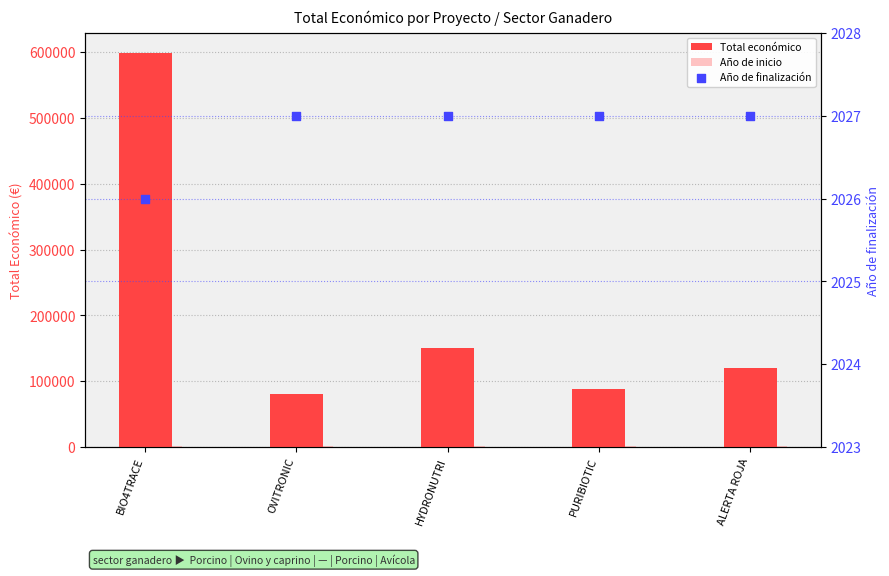

At which category is the sum across all series the highest?

BIO4TRACE